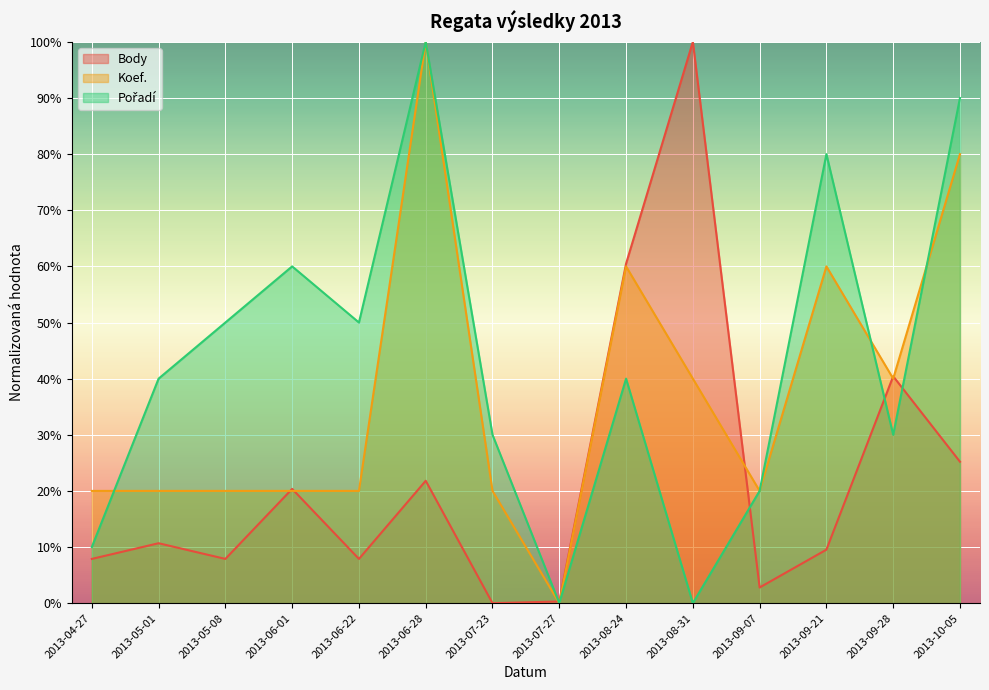

Which series has the largest total across all categories?

Pořadí